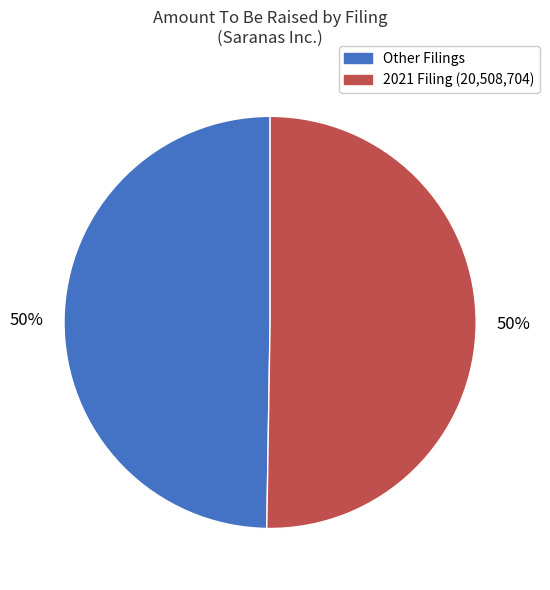

To the nearest percent, what is the average slice percentage?

50%